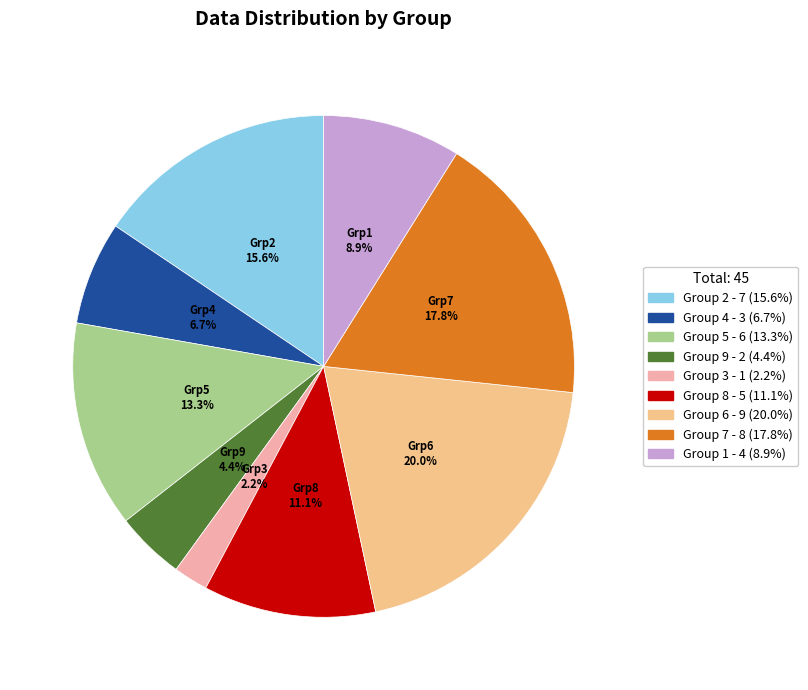

Does any single category account for the majority?

No